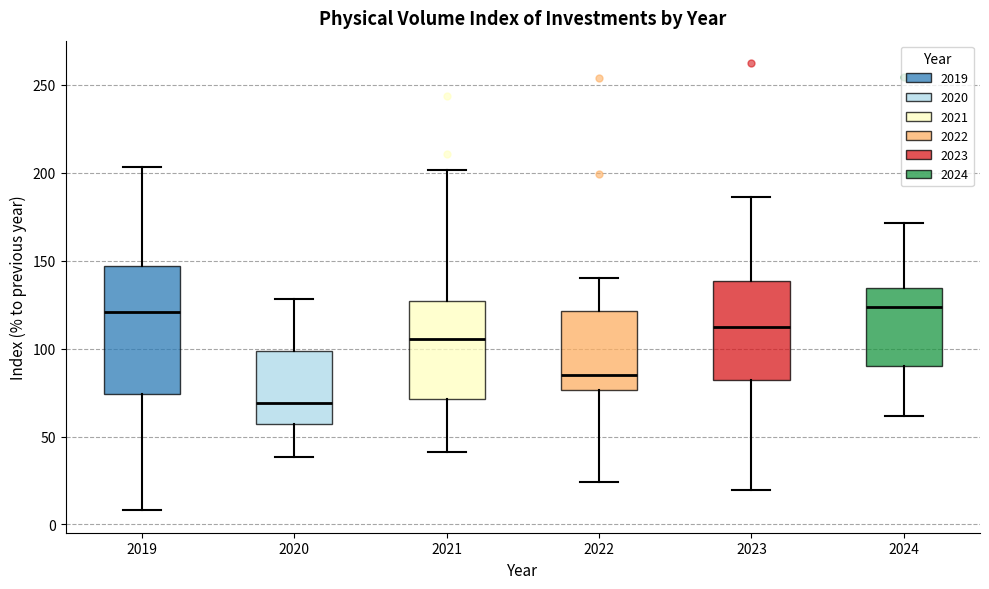

Reading left to right, transcribe this box plot: for each box, give where its median line is, the range the box spans, and where its two whiskers end, as read against the y-axis. The values are not printed on the chart, so give them approximately, as read against the axis.

2019: median 120, box 75 to 145, whiskers 10 to 205
2020: median 70, box 55 to 100, whiskers 40 to 130
2021: median 105, box 70 to 125, whiskers 40 to 200
2022: median 85, box 75 to 120, whiskers 25 to 140
2023: median 110, box 80 to 140, whiskers 20 to 185
2024: median 125, box 90 to 135, whiskers 60 to 170